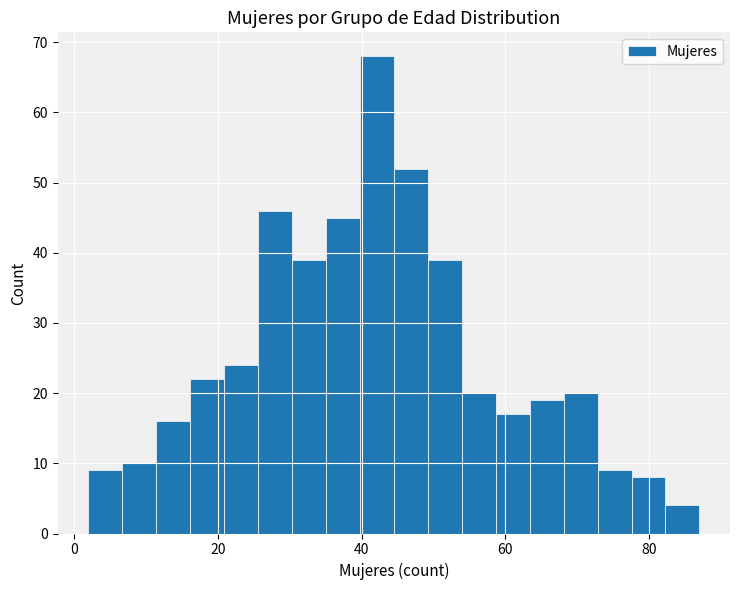

Read against the x-axis, roughly where is the centre of the tallest bar?

42